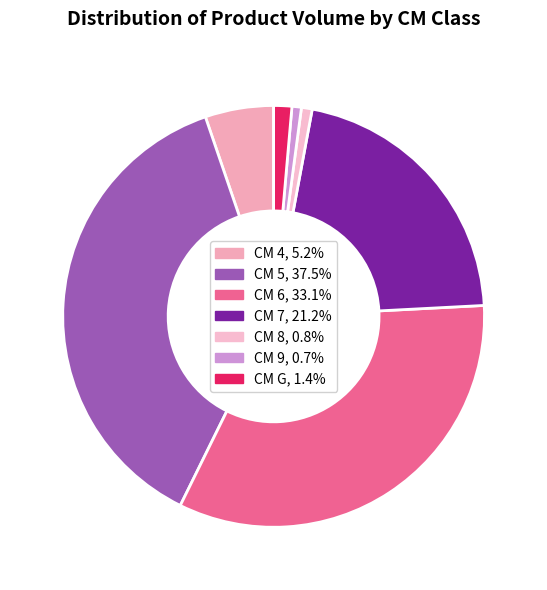

Count the number of slices in the pie.

7